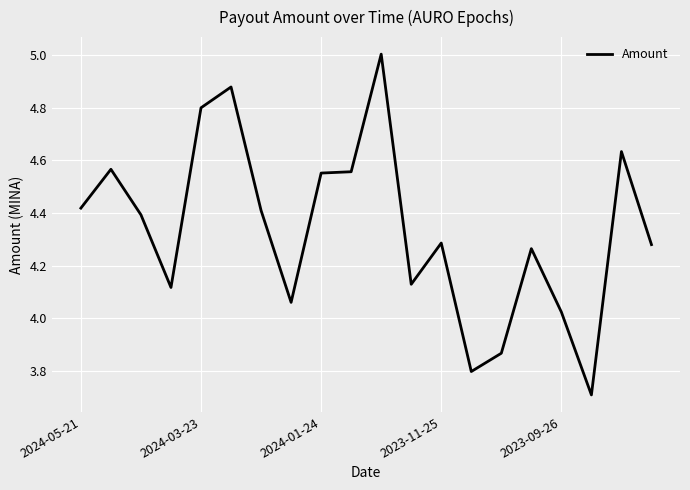

Does the chart have visible grid lines?

Yes